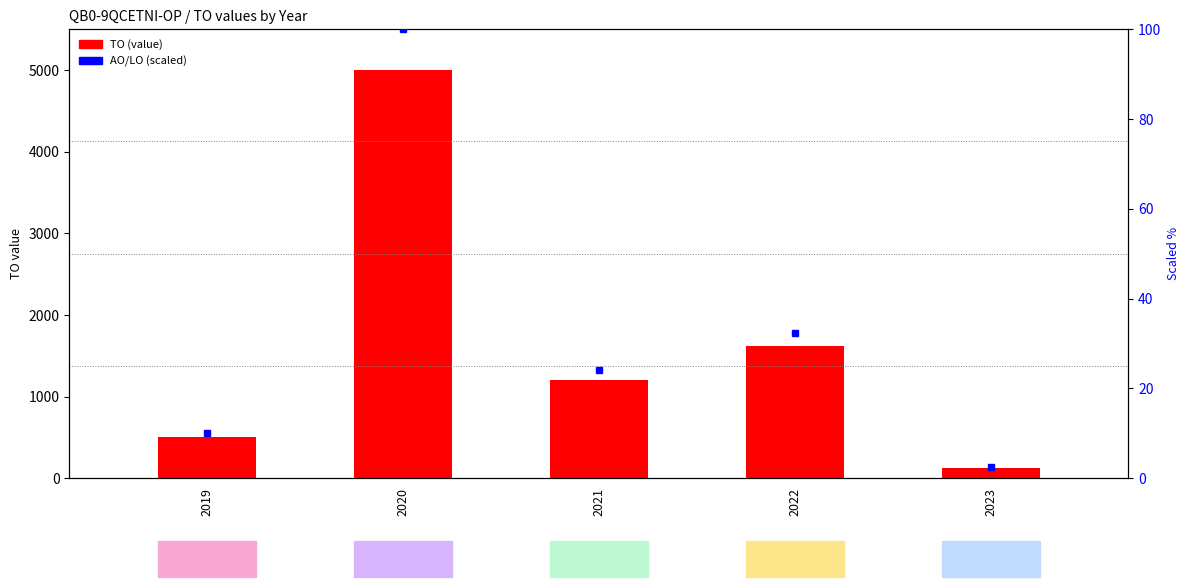

How many data points in AO (scaled %) are above 24?

3